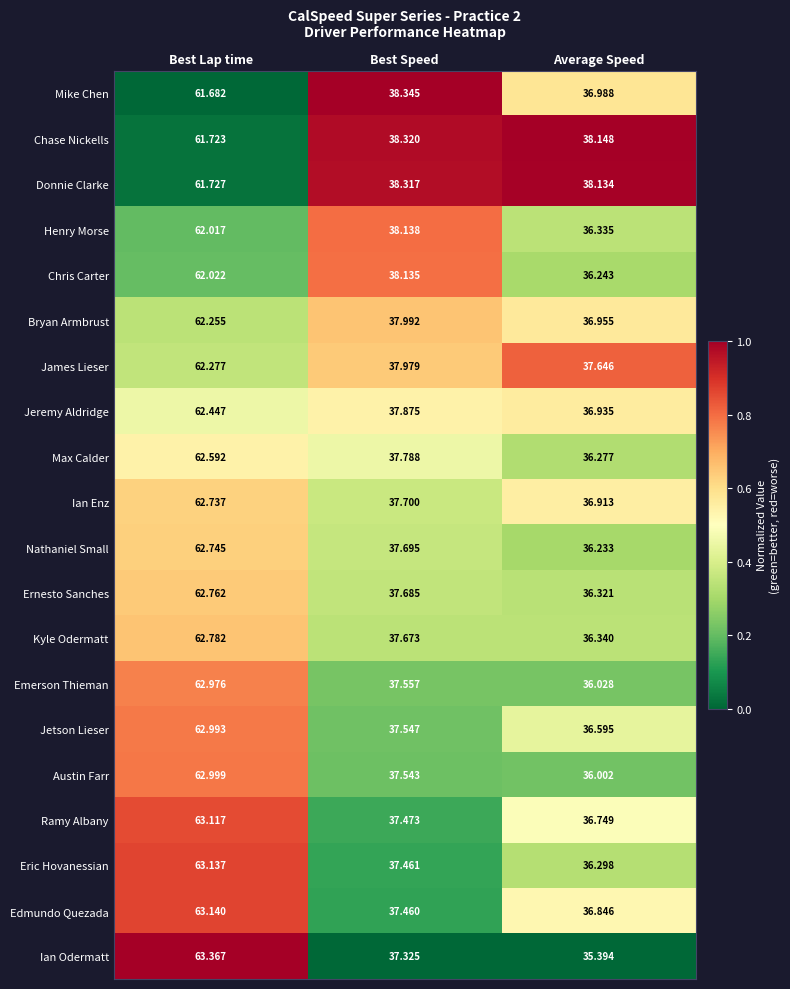

List the labels in order of Mike Chen value, largest first.

Best Lap time, Best Speed, Average Speed